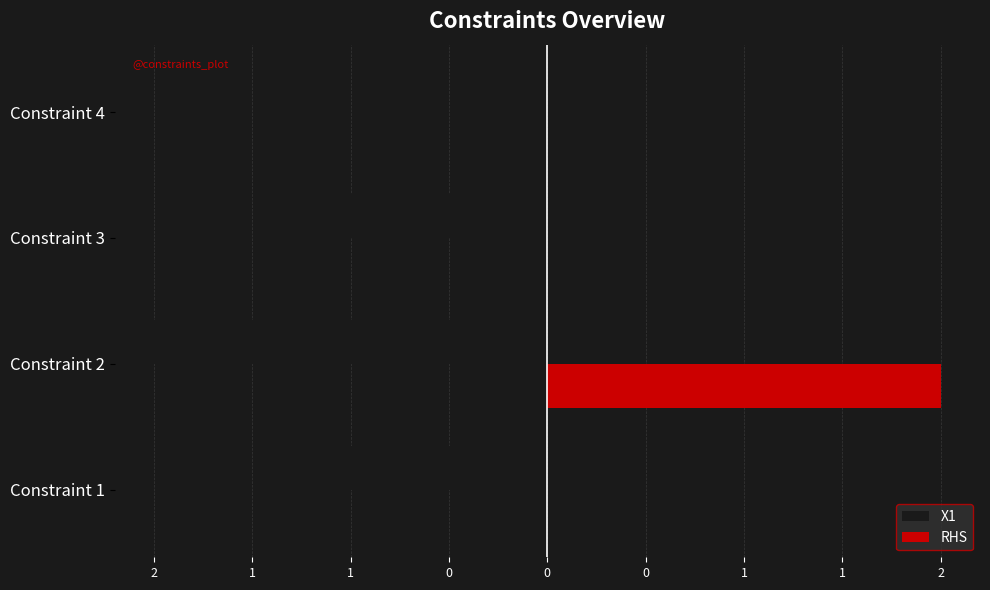

What is the difference between the maximum and second lowest values in the X1 series?

1